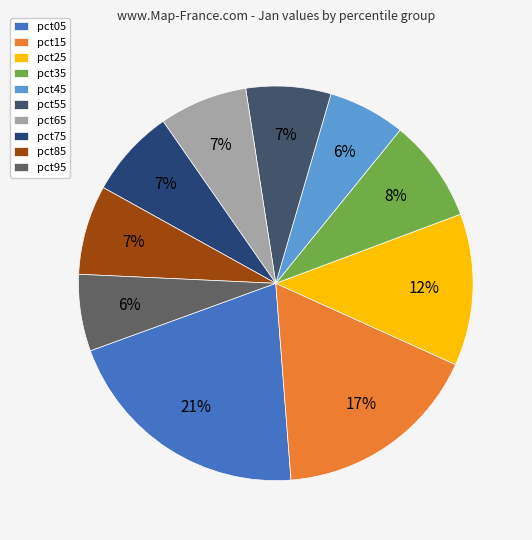

How many slices are in this pie chart?

10